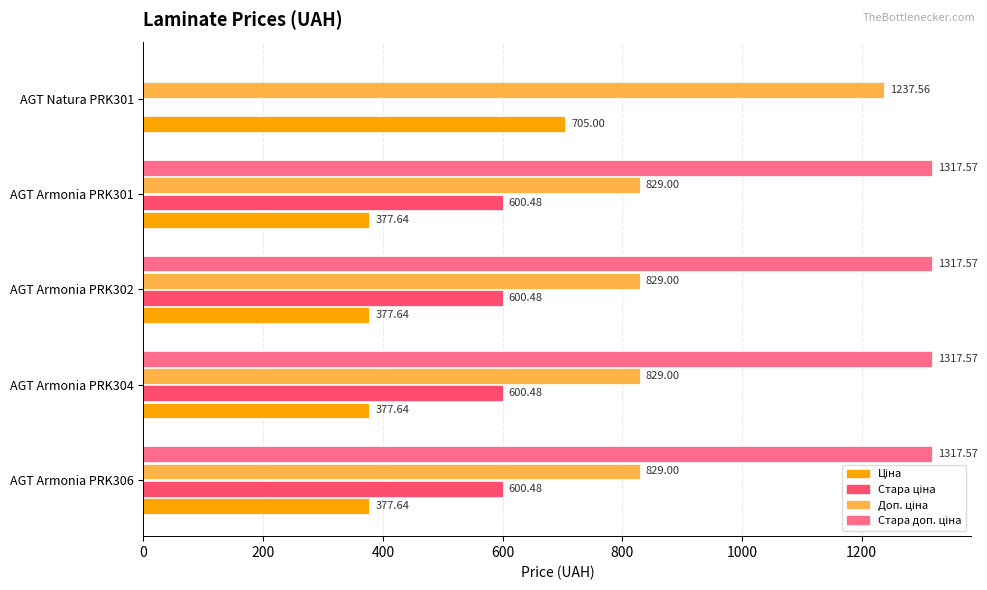

What is the total value across all series at AGT Armonia PRK302?

3124.7